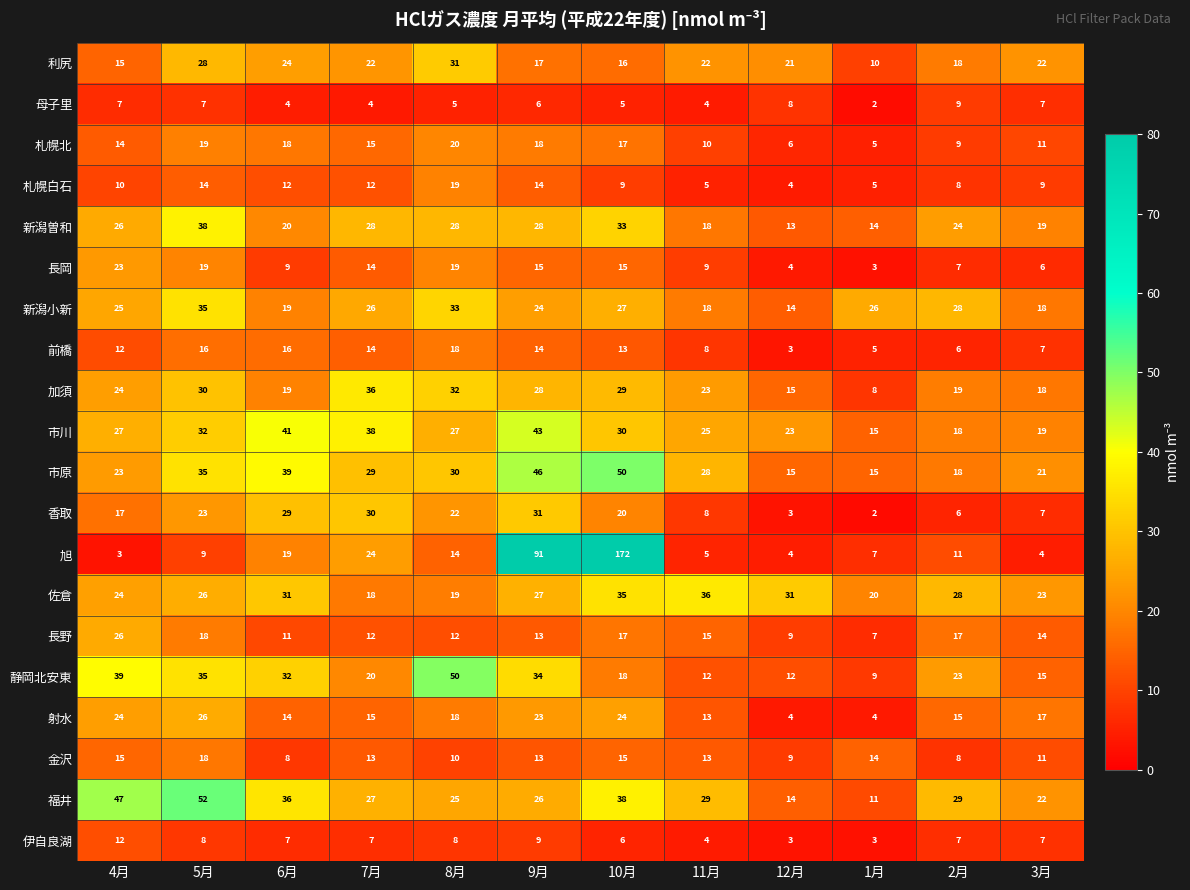

How many categories are shown in the chart?

12